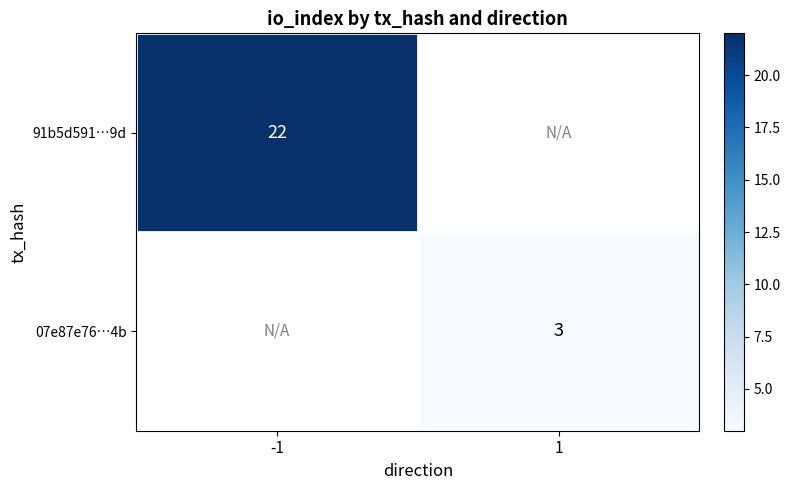

The 91b5d591…9d series shows 22 at -1. True or false?

True